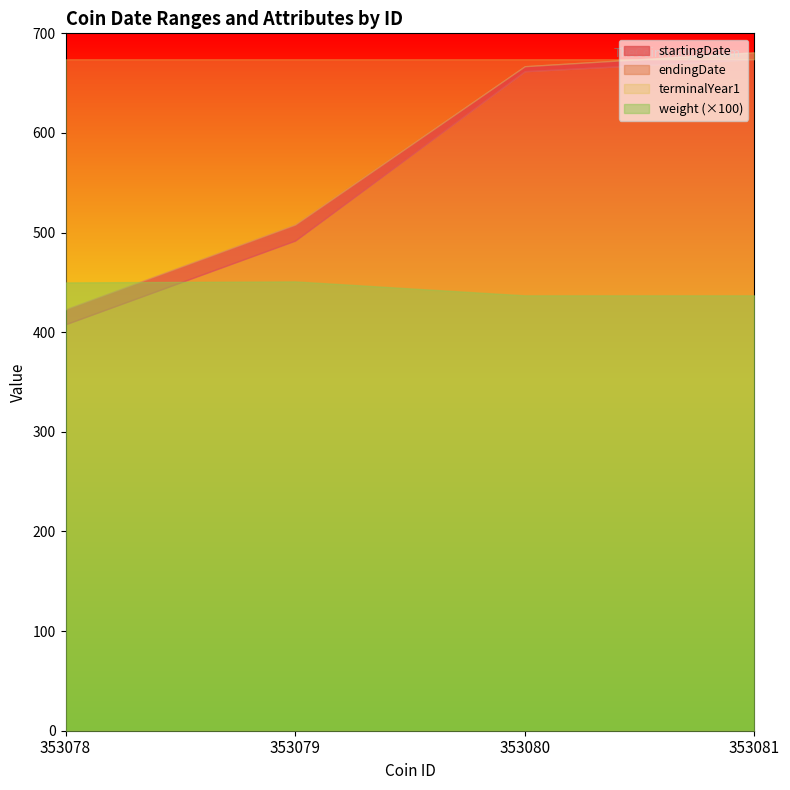

At which category is the sum across all series the highest?

353081